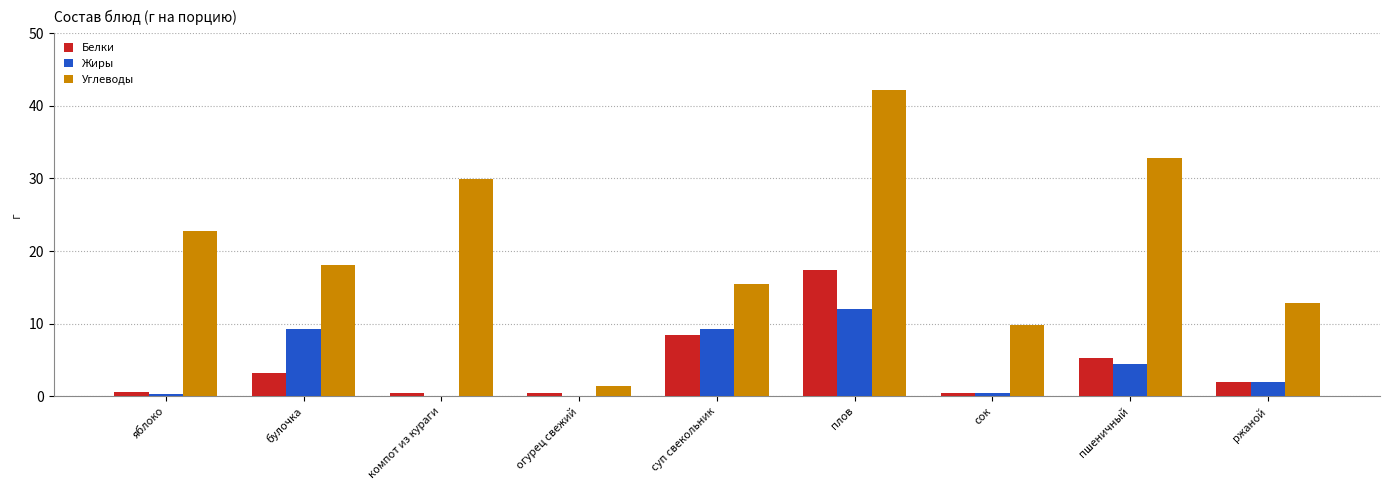

The value of Жиры at огурец свежий is 0.0. True or false?

True